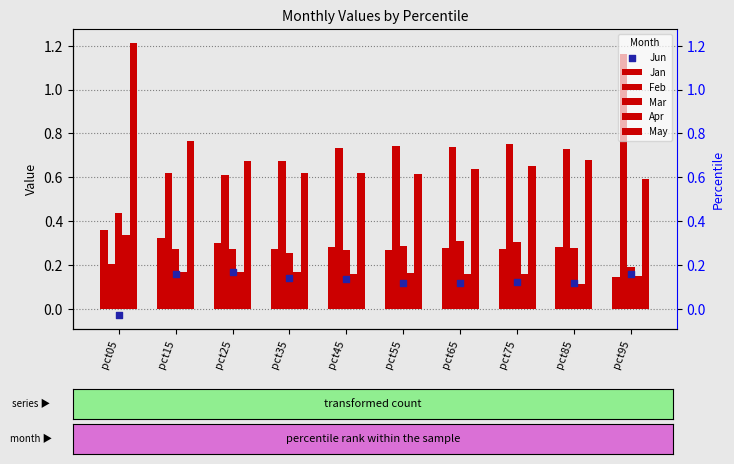

Is the value of Jan at pct65 greater than the value of Apr at pct45?

Yes